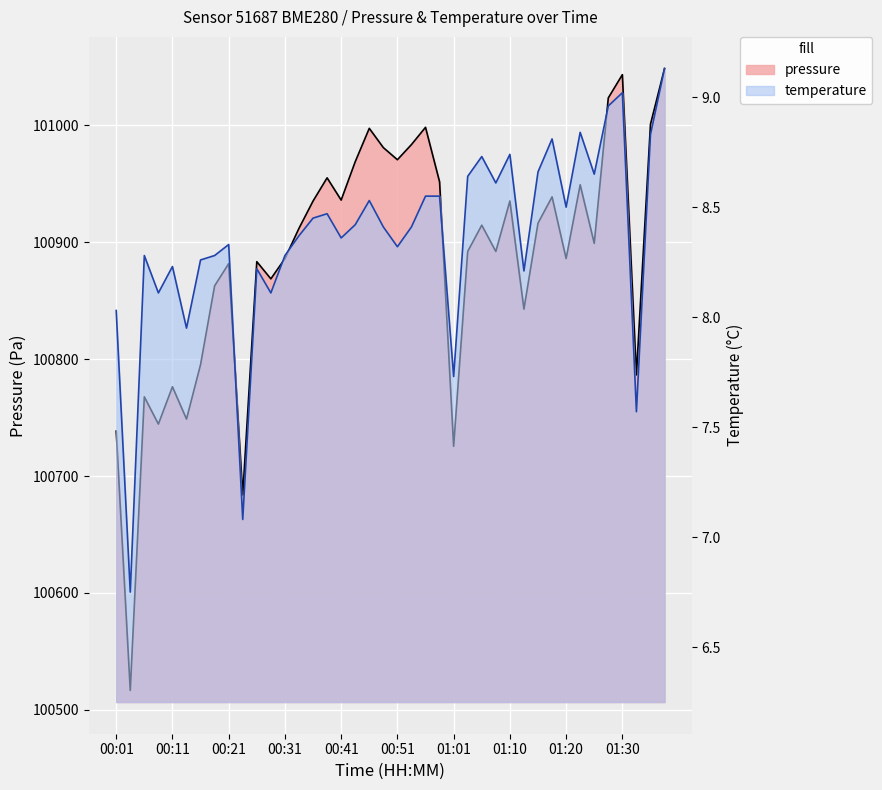

What is the difference between the highest and lowest values at 00:18?

100854.4